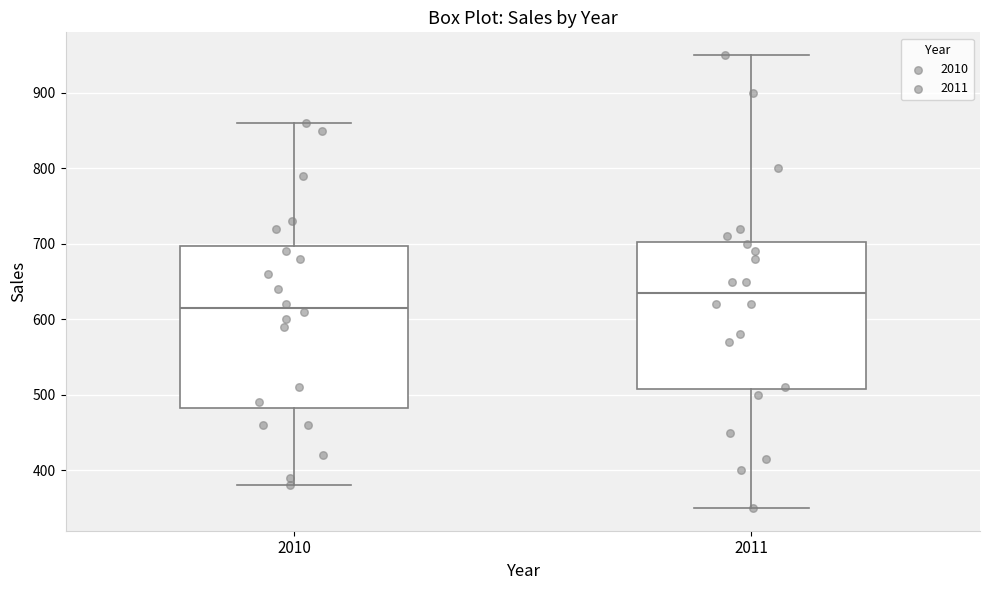

Reading left to right, read every box against the y-axis: the position of its median line, the range the box covers, and the ends of its whiskers. The values are not printed on the chart, so give them approximately, as read against the axis.

2010: median 620, box 480 to 700, whiskers 380 to 860
2011: median 640, box 510 to 700, whiskers 350 to 950